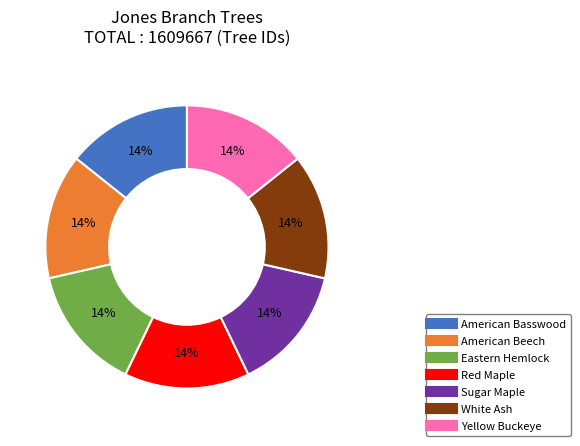

Count the number of slices in the pie.

7